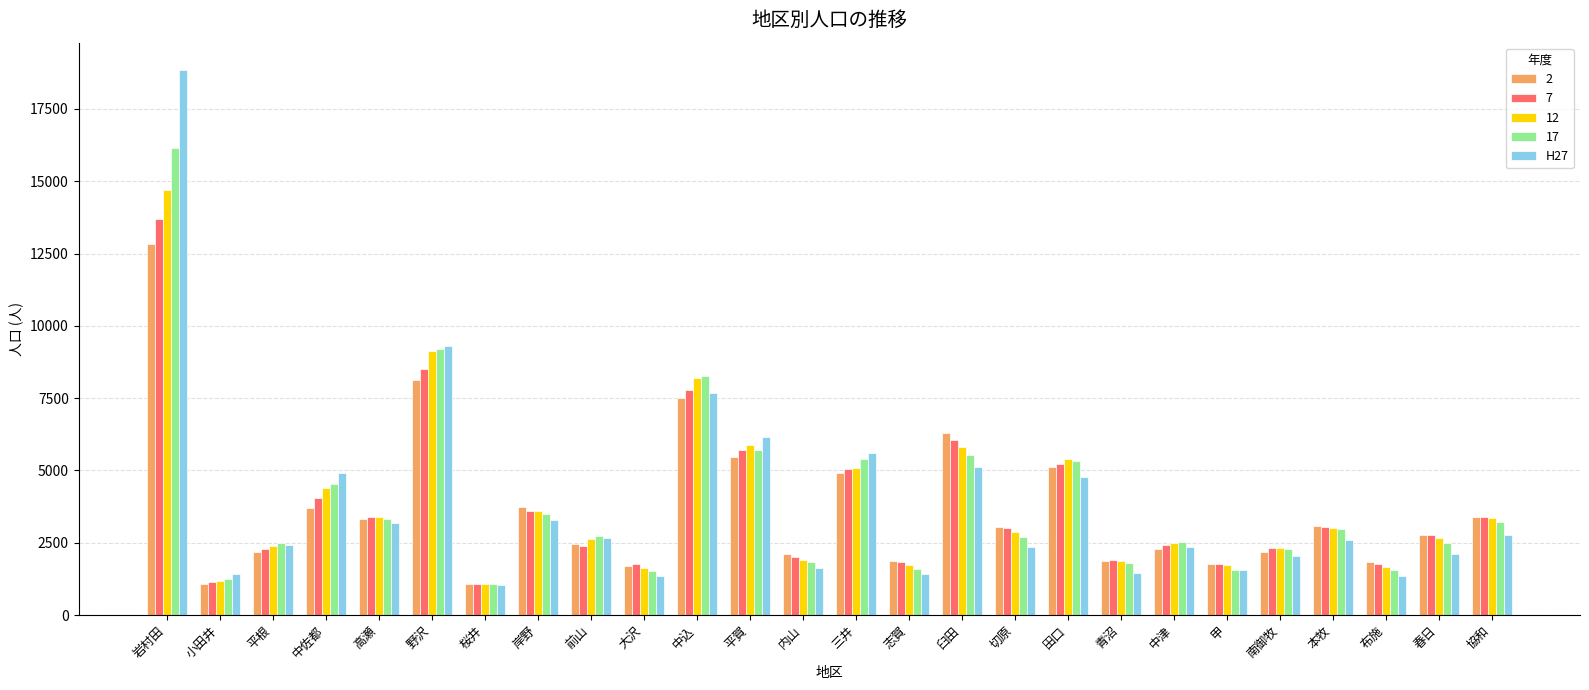

At which category does the chart reach its peak across all series?

岩村田